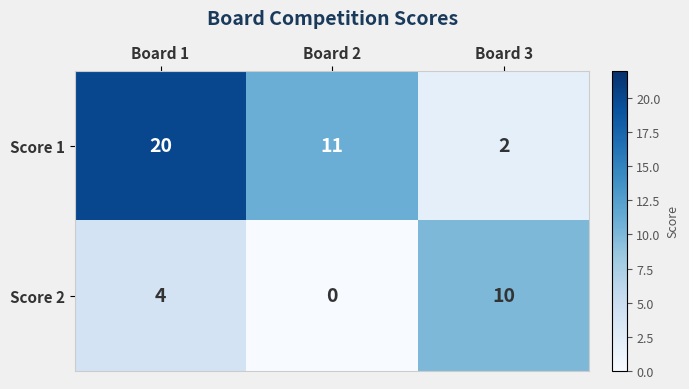

What is the total value across all series at Board 1?

24